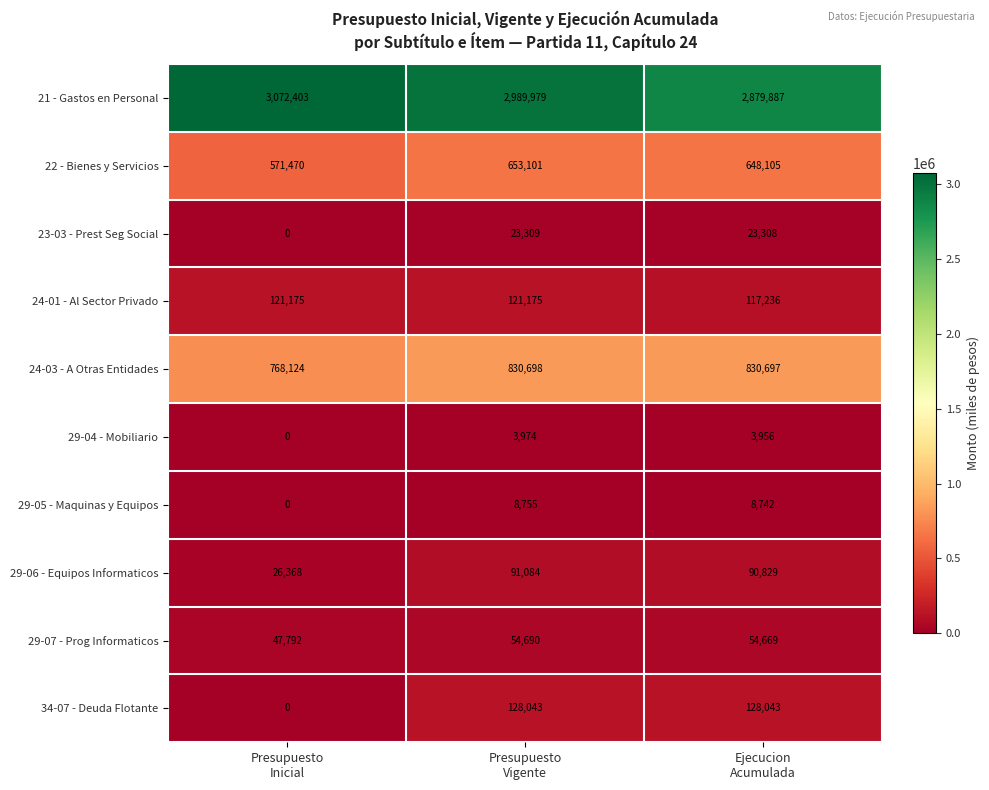

At how many categories does at least one series exceed 357956?

3